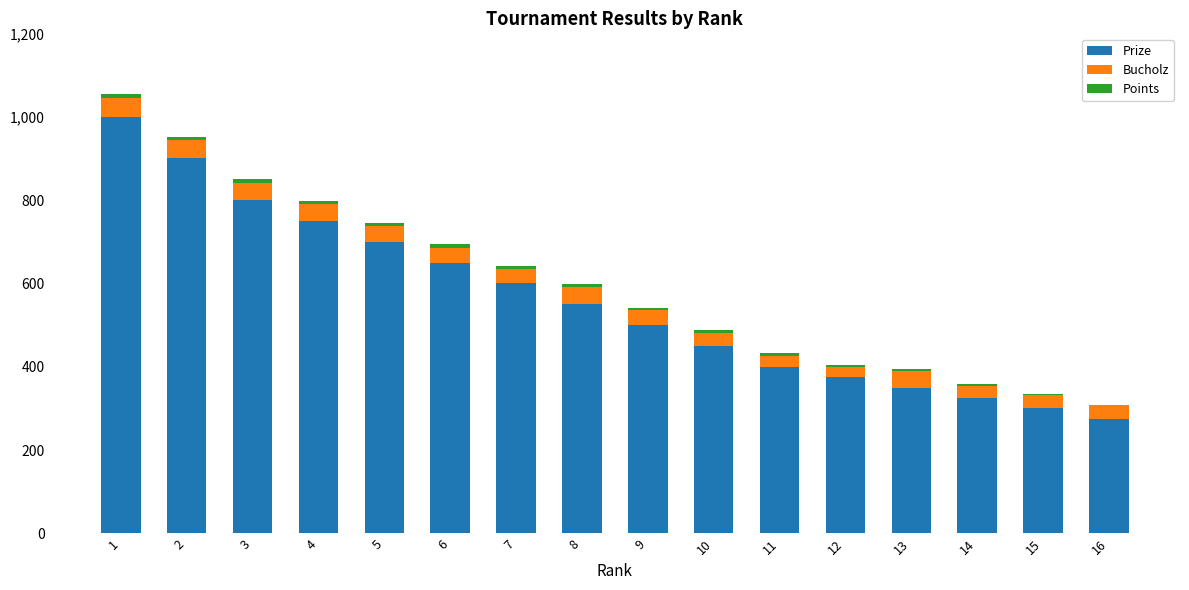

Which series has the largest total across all categories?

Prize